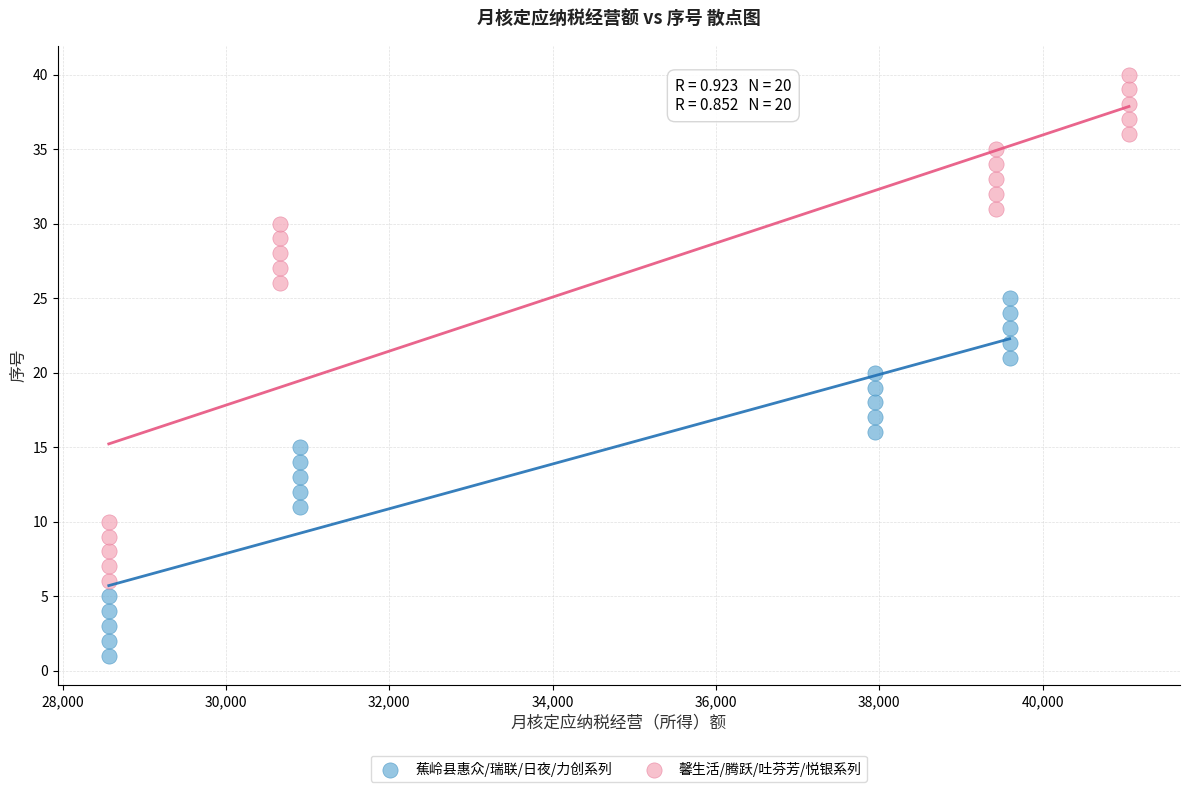

Which series contains the highest Y value?

馨生活/腾跃/吐芬芳/悦银系列